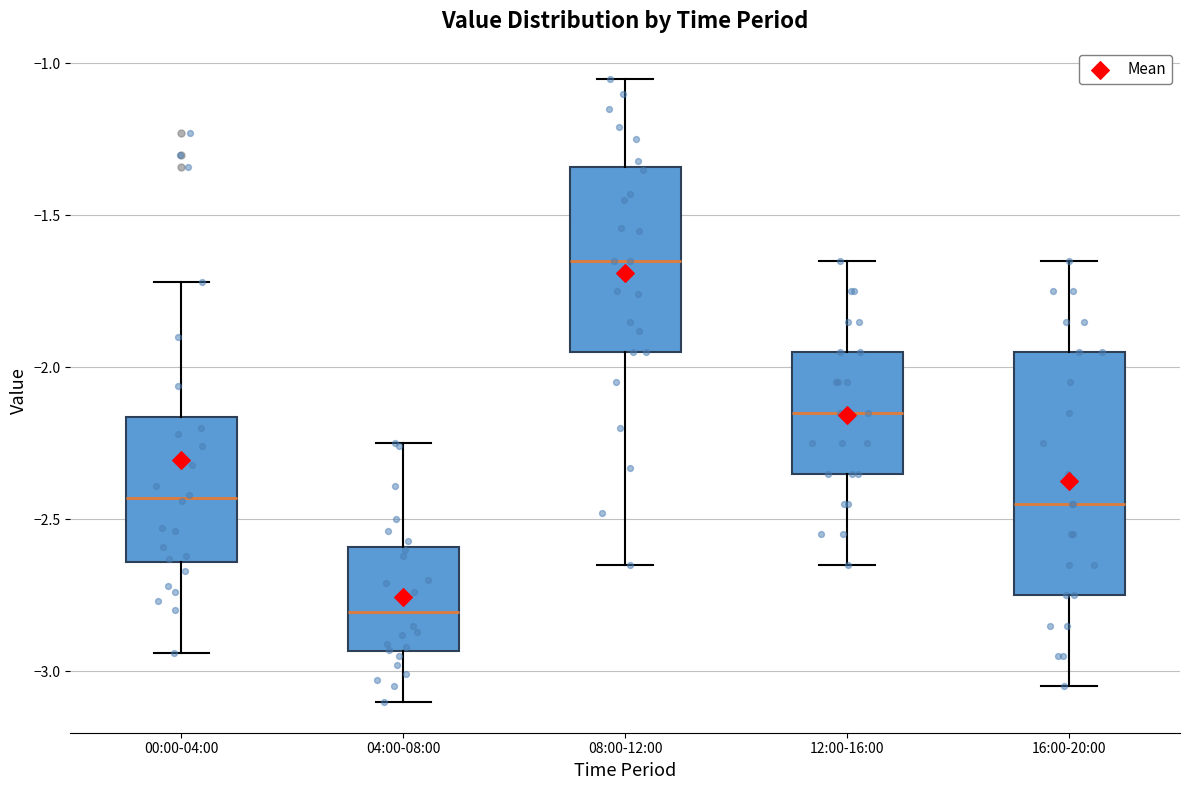

Where does the median line of the box for 00:00-04:00 sit on the y-axis? The values are not printed on the chart, so give them approximately, as read against the axis.

-2.45